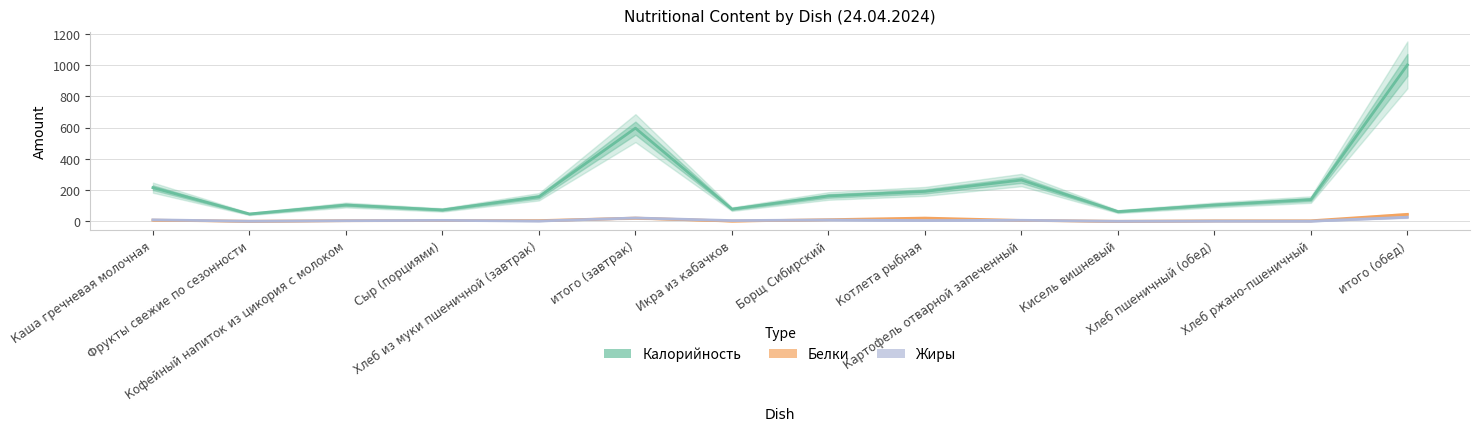

Reading left to right, list all the values displayed in this chart.

Калорийность: Каша гречневая молочная=215.5	Фрукты свежие по сезонности=47.0	Кофейный напиток из цикория с молоком=104.5	Сыр (порциями)=72.8	Хлеб из муки пшеничной (завтрак)=157.2	итого (завтрак)=597.0	Икра из кабачков=78.0	Борщ Сибирский=162.2	Котлета рыбная=191.5	Картофель отварной запеченный=264.5	Кисель вишневый=62.1	Хлеб пшеничный (обед)=104.8	Хлеб ржано-пшеничный=139.2	итого (обед)=1002.3
Белки: Каша гречневая молочная=7.1	Фрукты свежие по сезонности=0.4	Кофейный напиток из цикория с молоком=3.9	Сыр (порциями)=4.6	Хлеб из муки пшеничной (завтрак)=4.5	итого (завтрак)=20.6	Икра из кабачков=1.2	Борщ Сибирский=10.4	Котлета рыбная=20.7	Картофель отварной запеченный=5.6	Кисель вишневый=0.1	Хлеб пшеничный (обед)=3.0	Хлеб ржано-пшеничный=3.4	итого (обед)=44.4
Жиры: Каша гречневая молочная=9.5	Фрукты свежие по сезонности=0.4	Кофейный напиток из цикория с молоком=3.8	Сыр (порциями)=5.9	Хлеб из муки пшеничной (завтрак)=1.7	итого (завтрак)=21.3	Икра из кабачков=4.7	Борщ Сибирский=8.4	Котлета рыбная=4.7	Картофель отварной запеченный=6.6	Кисель вишневый=0.0	Хлеб пшеничный (обед)=1.2	Хлеб ржано-пшеничный=0.7	итого (обед)=26.2